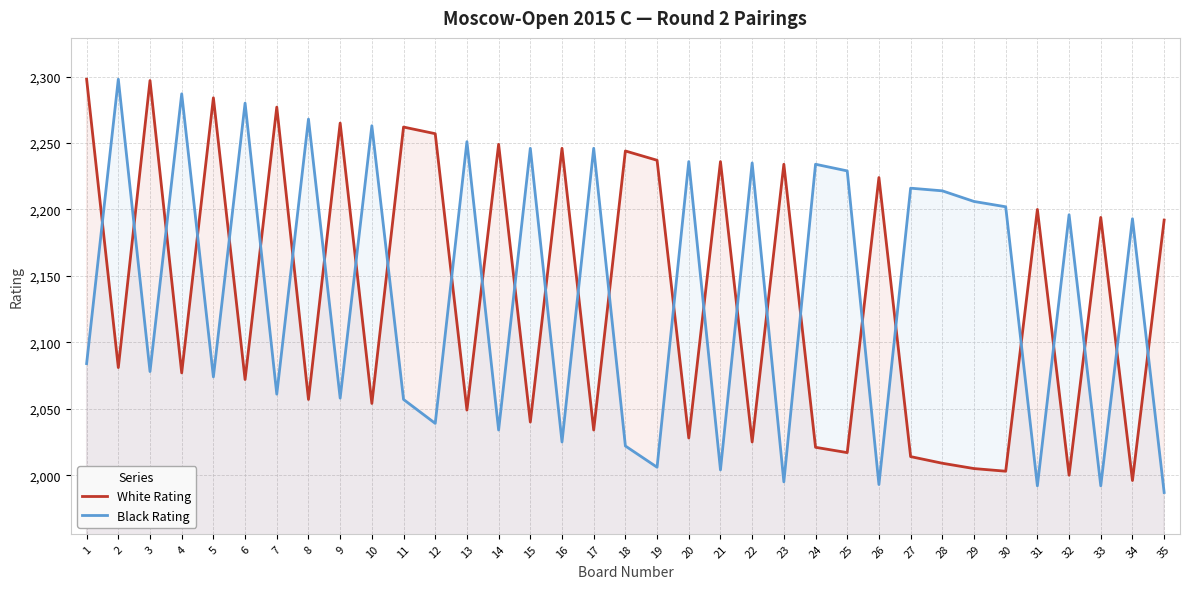

Where do White Rating and Black Rating first cross each other?

1 and 2